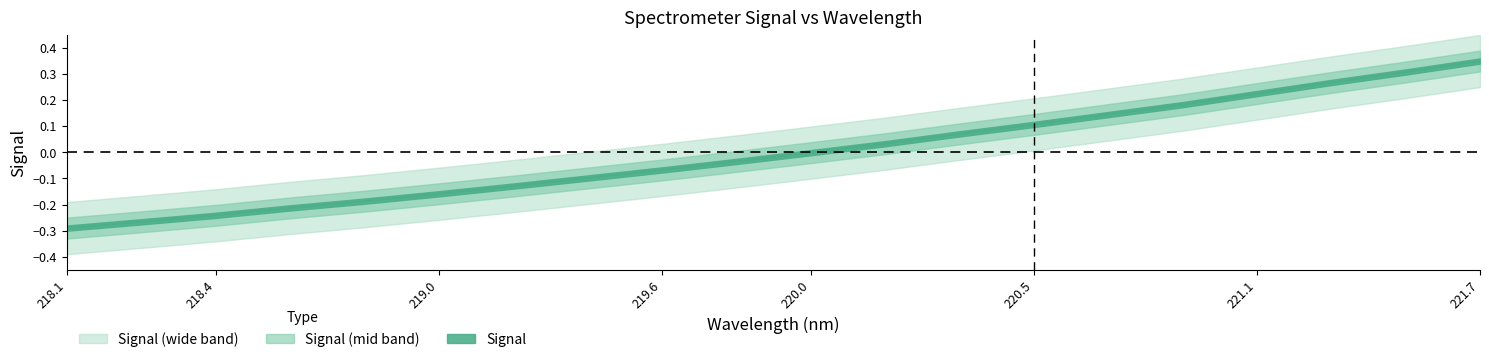

Reading right to left, extract all data points from this chart.

0.3	0.3	0.3	0.2	0.2	0.1	0.1	0.1	0.0	-0.0	-0.0	-0.1	-0.1	-0.1	-0.2	-0.2	-0.2	-0.2	-0.3	-0.3